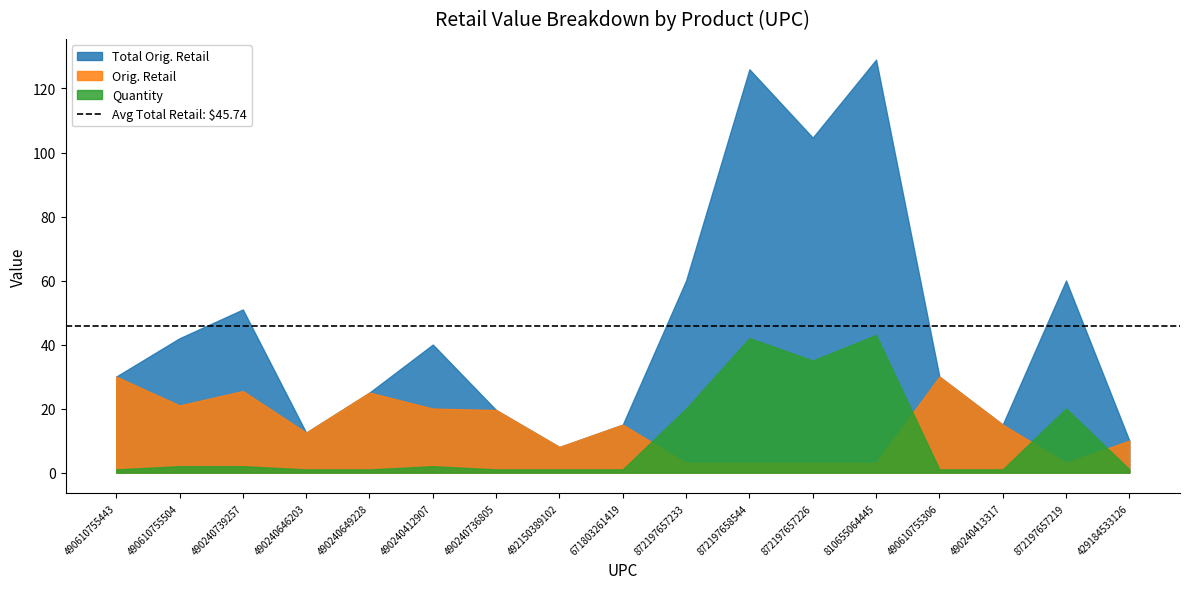

Is the value of Total Orig. Retail at 490240736805 greater than the value of Orig. Retail at 490240646203?

Yes